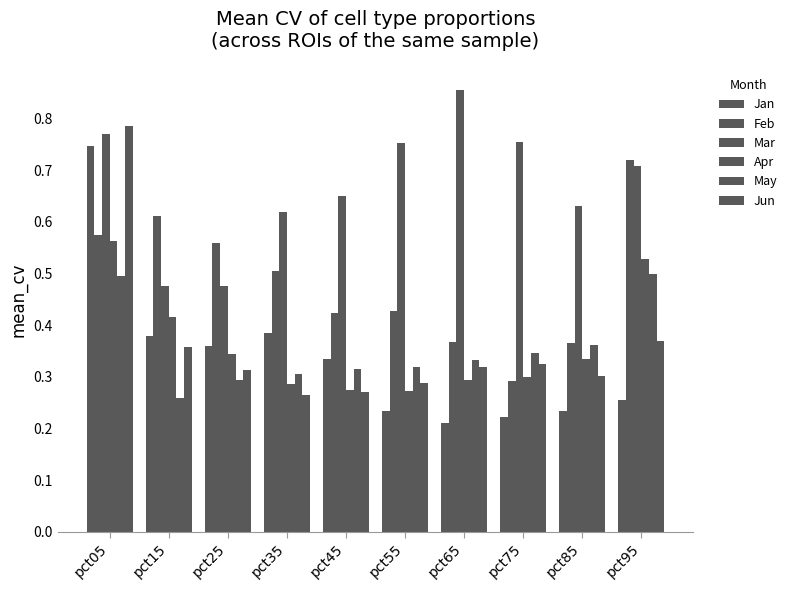

What is the average value of the Feb series?

0.5